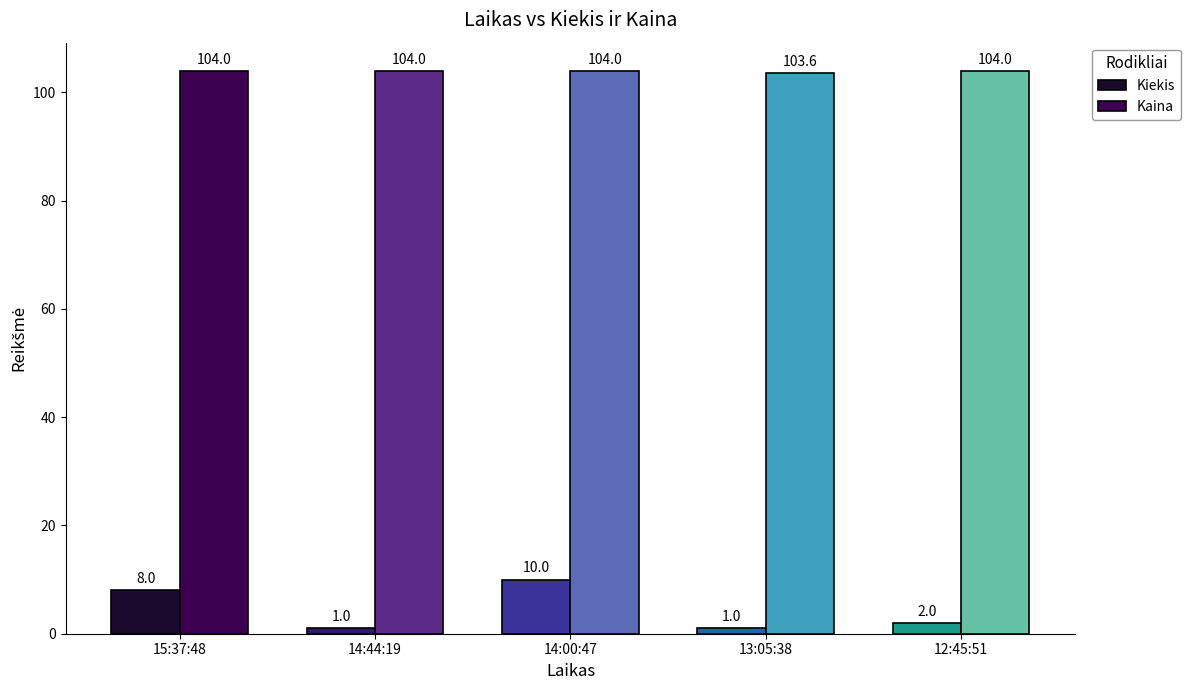

Which series changed the most between 13:05:38 and 12:45:51?

Kiekis